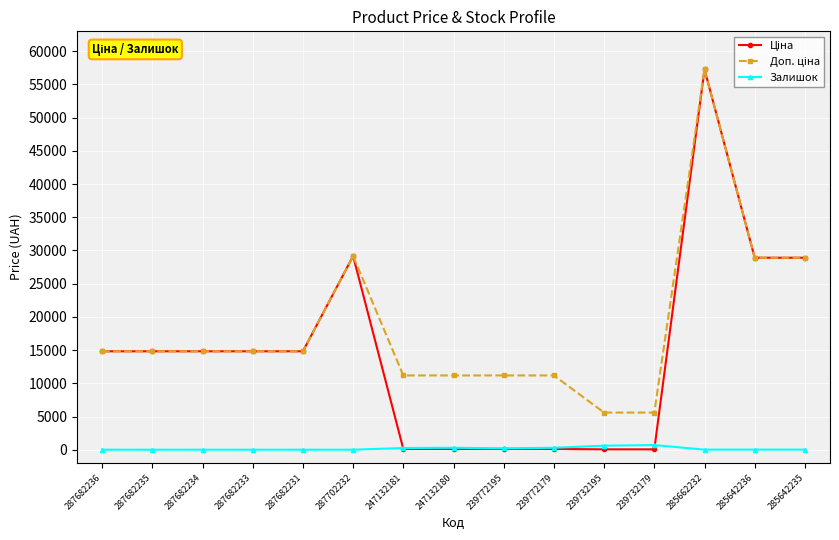

At which category is the sum across all series the highest?

285662232